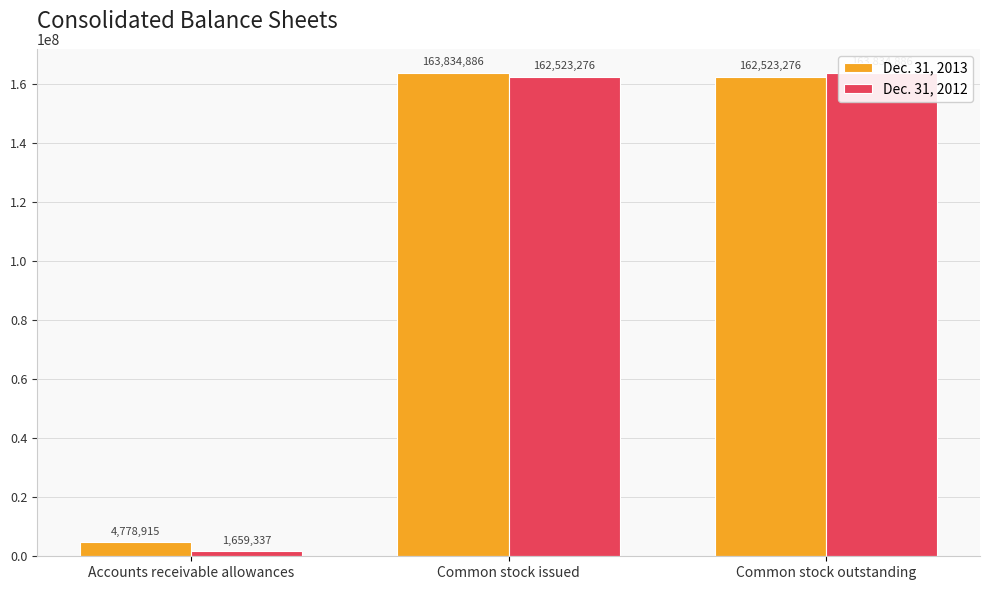

Reading right to left, transcribe all the data shown in this chart.

Dec. 31, 2013: 162523276	163834886	4778915
Dec. 31, 2012: 163834886	162523276	1659337